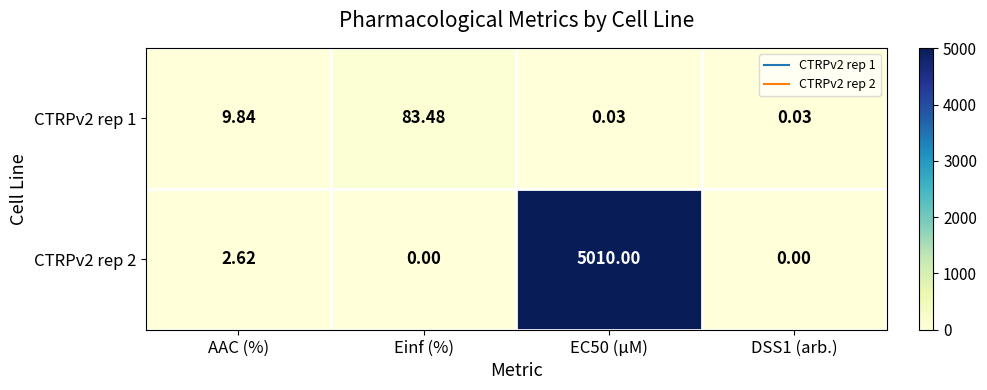

How many values in the CTRPv2 rep 1 series exceed 9?

2